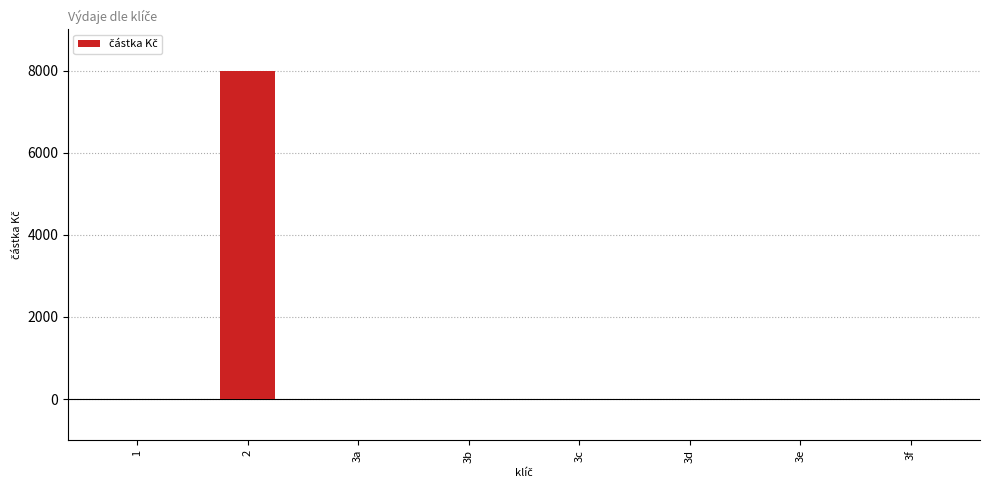

Are the bars horizontal?

No